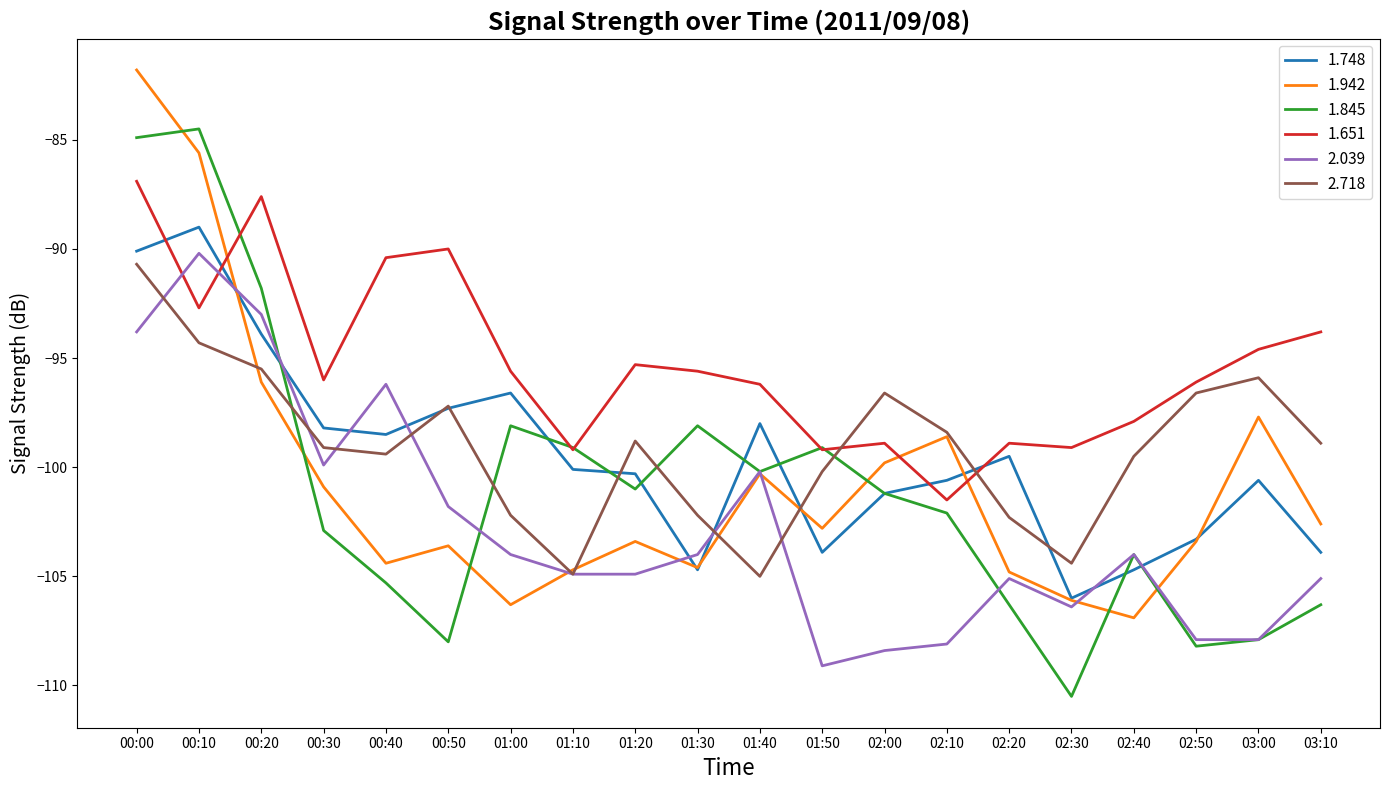

What value does the 1.845 series have at 00:40?

-105.3